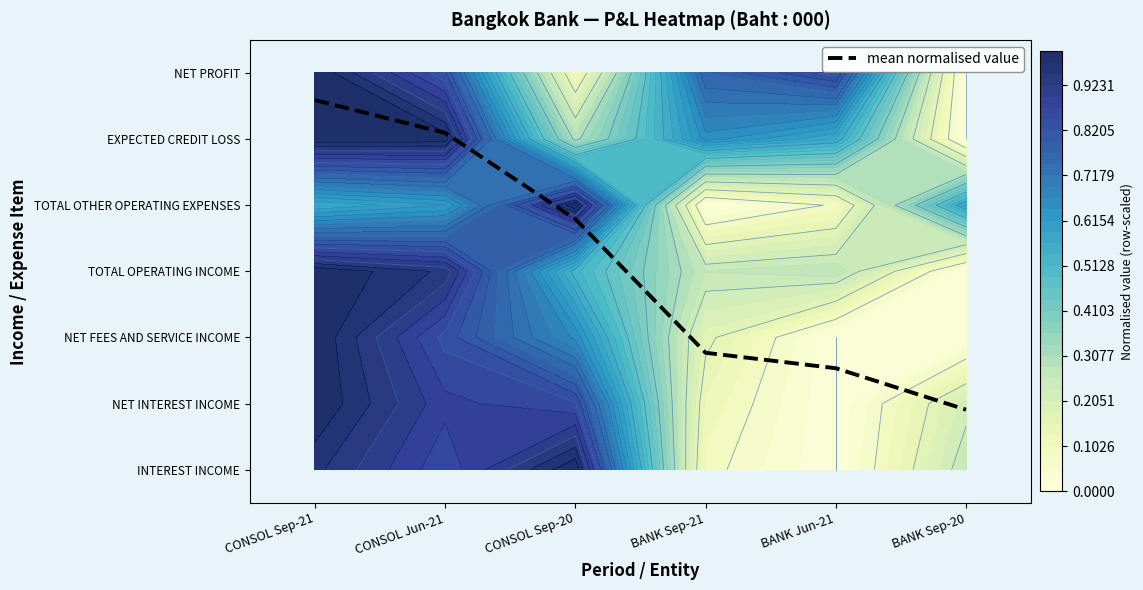

Reading left to right, transcribe all the data shown in this chart.

CONSOL Sep-21=5.6	CONSOL Jun-21=5.1	CONSOL Sep-20=3.8	BANK Sep-21=1.8	BANK Jun-21=1.5	BANK Sep-20=0.9